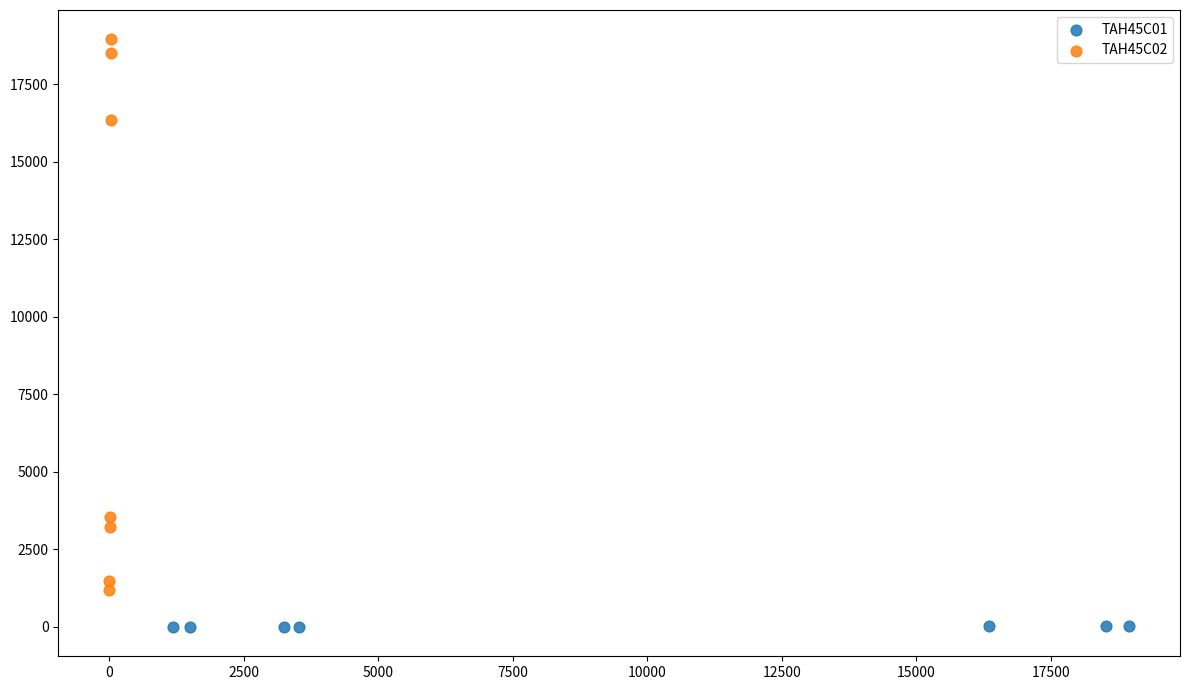

What are all the series names shown in the legend?

TAH45C01, TAH45C02